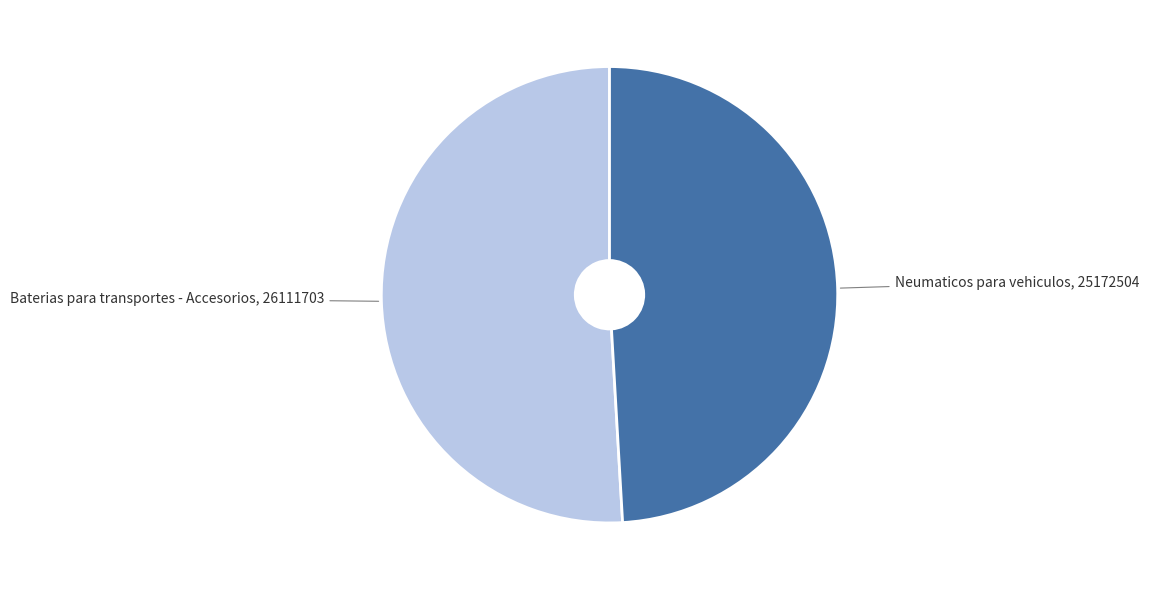

Which category has the smallest portion of the pie?

Neumaticos para vehiculos